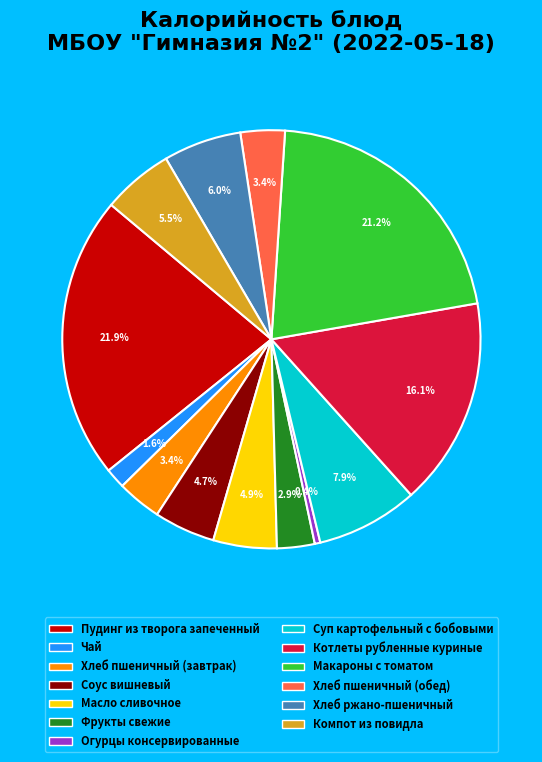

How many segments does this pie chart have?

13